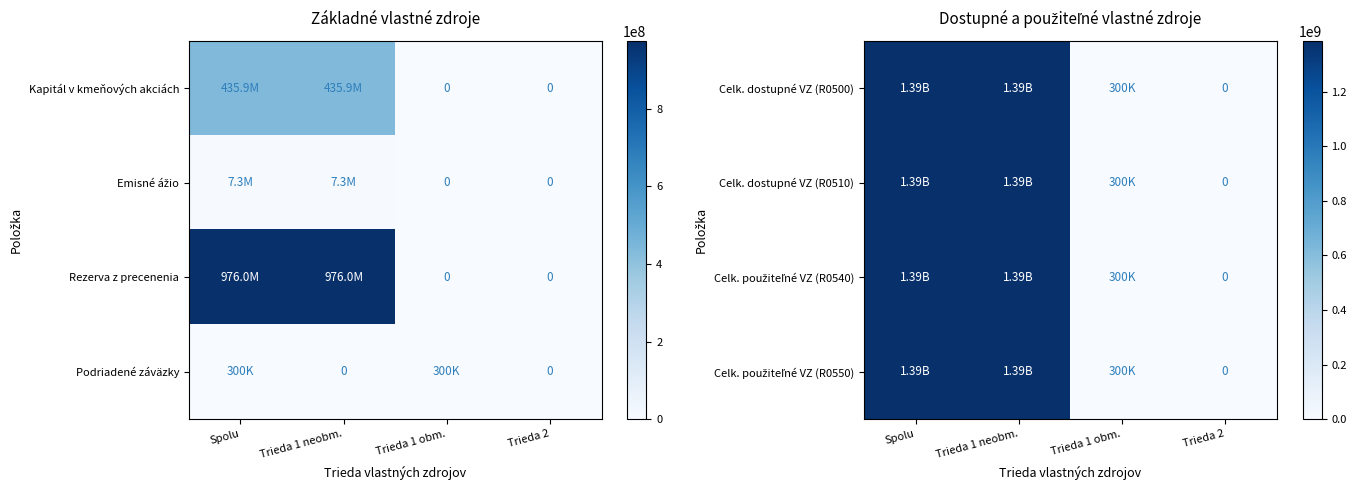

Which label corresponds to the largest value in the chart?

Spolu